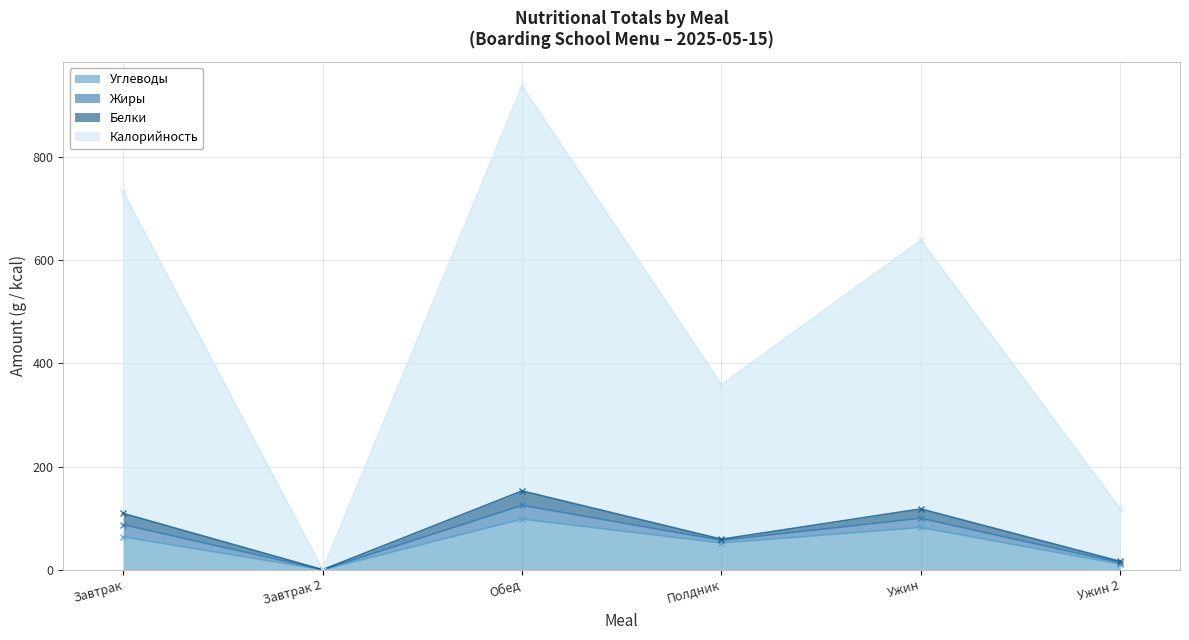

What is the sum of the Калорийность values at Полдник and Завтрак?

1091.1